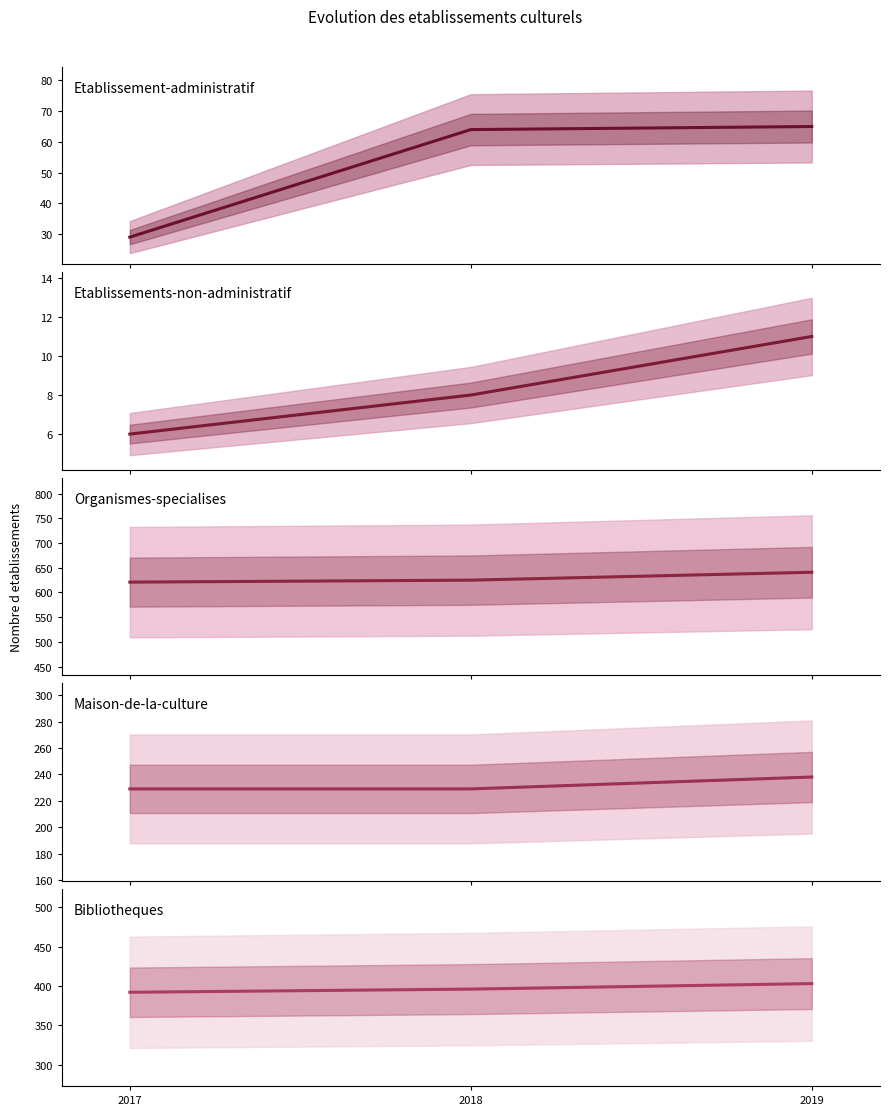

At how many categories does at least one series exceed 326?

3